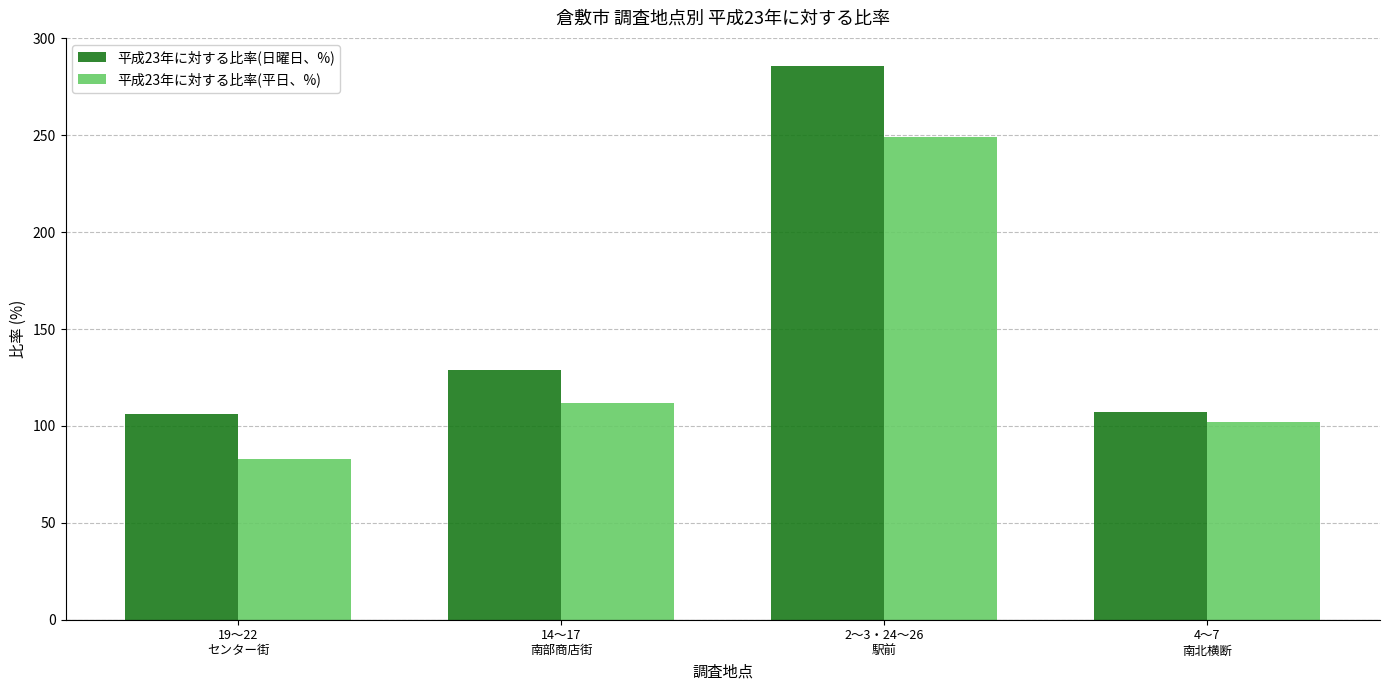

What are all the series names shown in the legend?

平成23年に対する比率(日曜日、%), 平成23年に対する比率(平日、%)